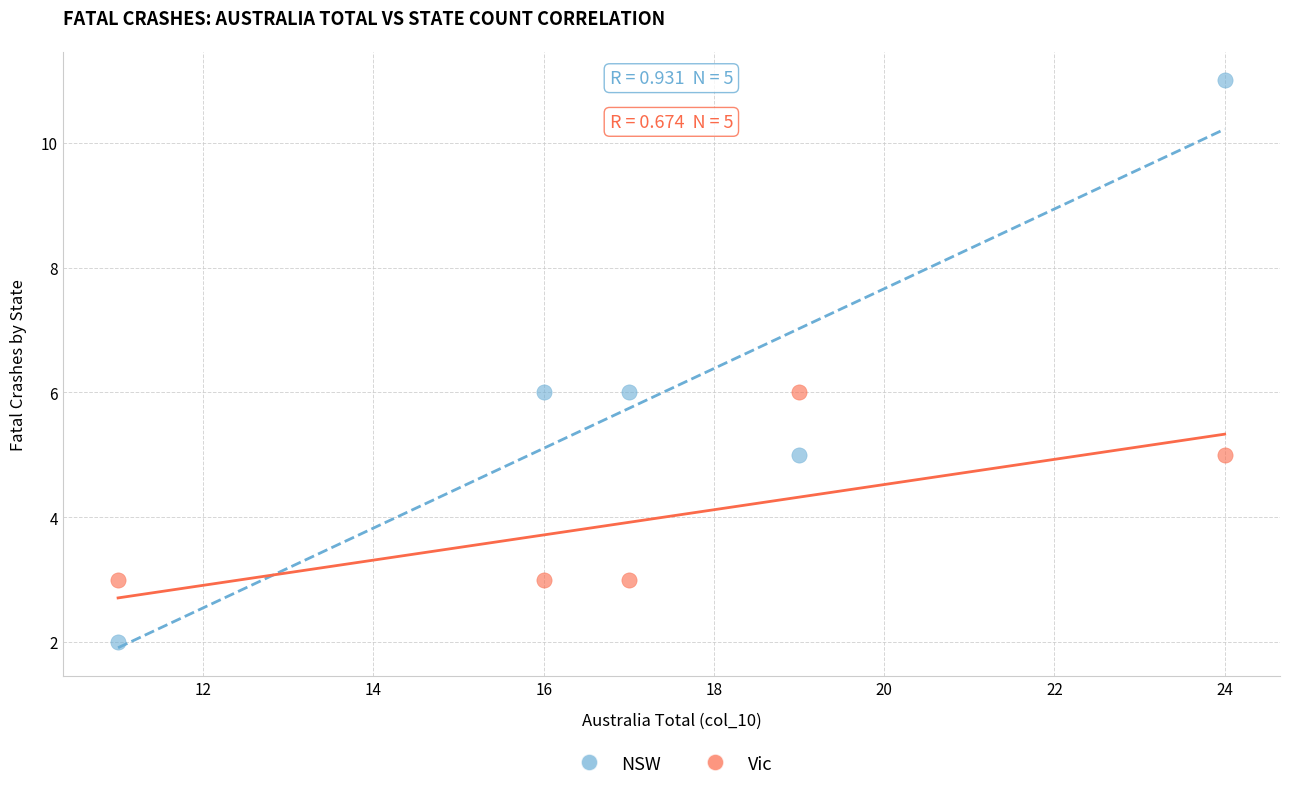

Which series has the largest Y range (max minus min)?

NSW